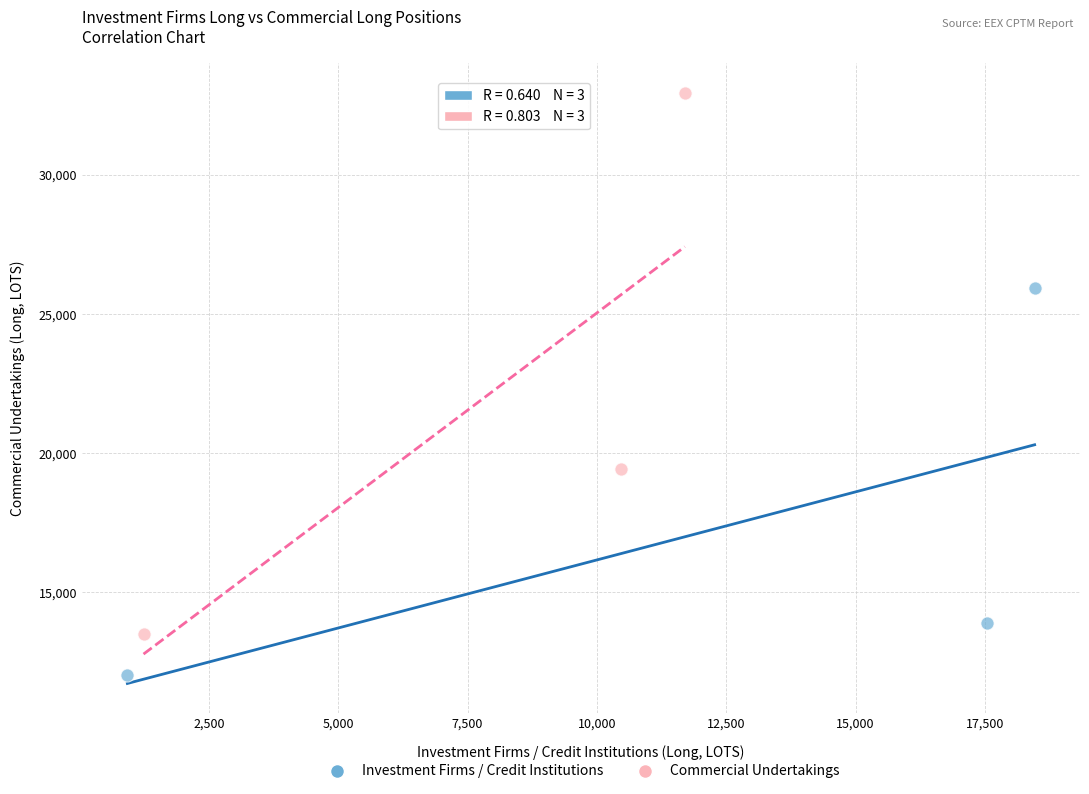

Which series contains the highest Y value?

Commercial Undertakings